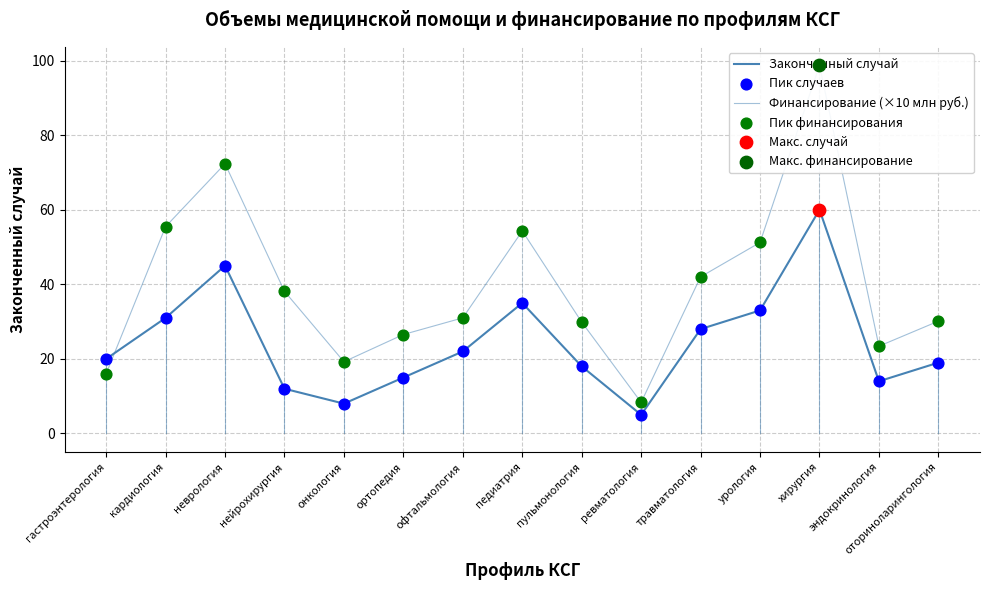

Which series has the largest total across all categories?

Финансирование (×10 млн руб.)